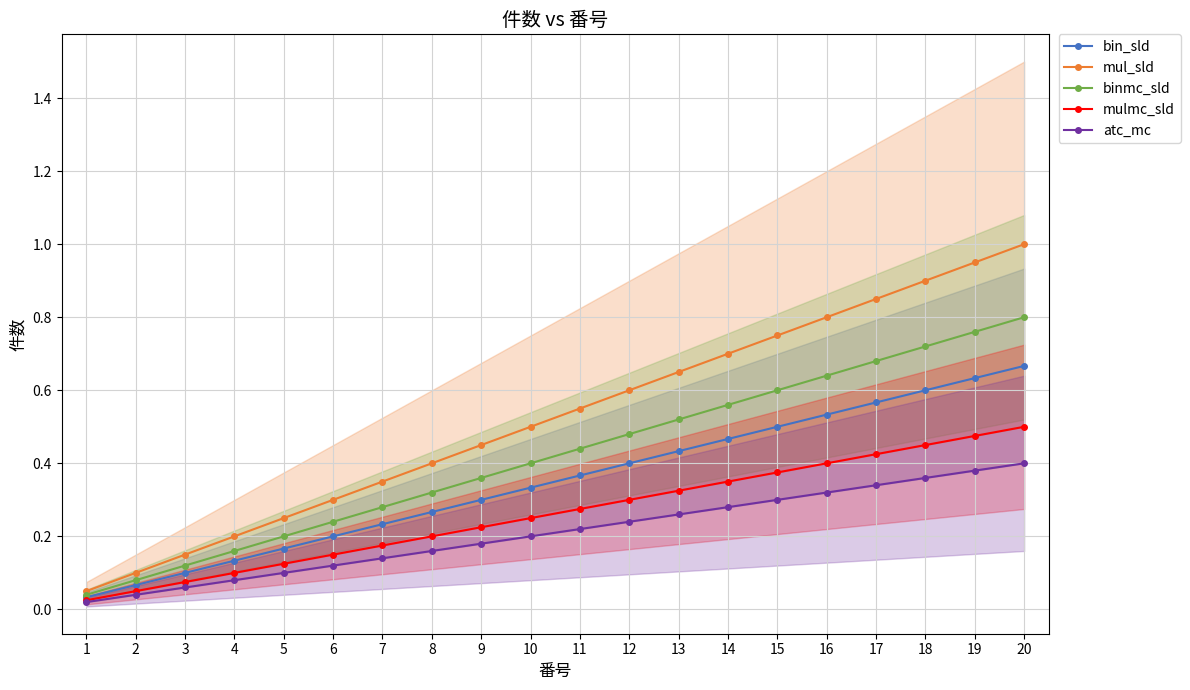

What is the greatest value displayed?

1.0